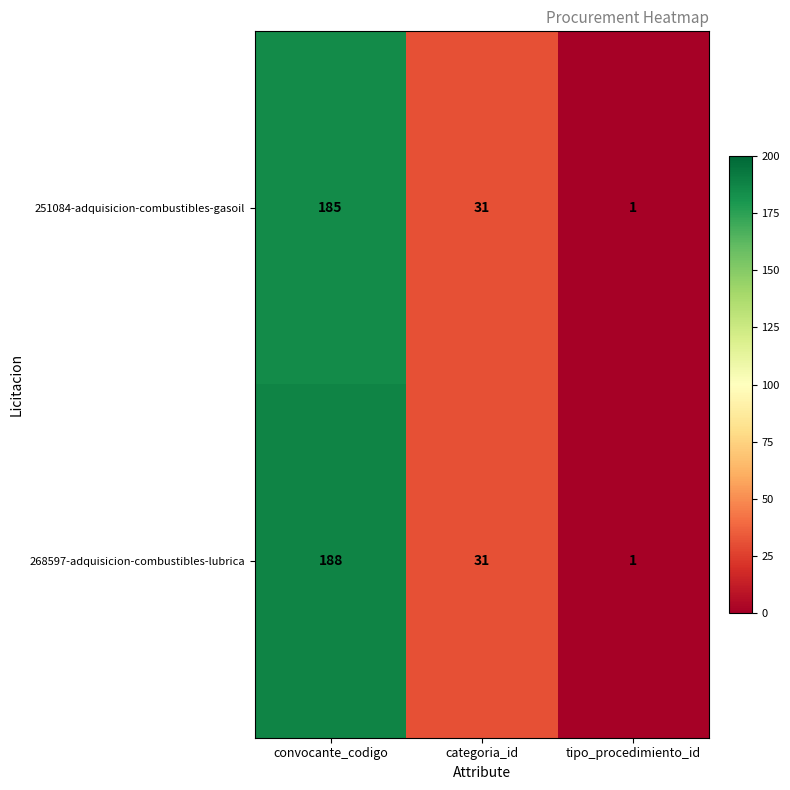

Which series has the widest spread of values?

268597-adquisicion-combustibles-lubrica